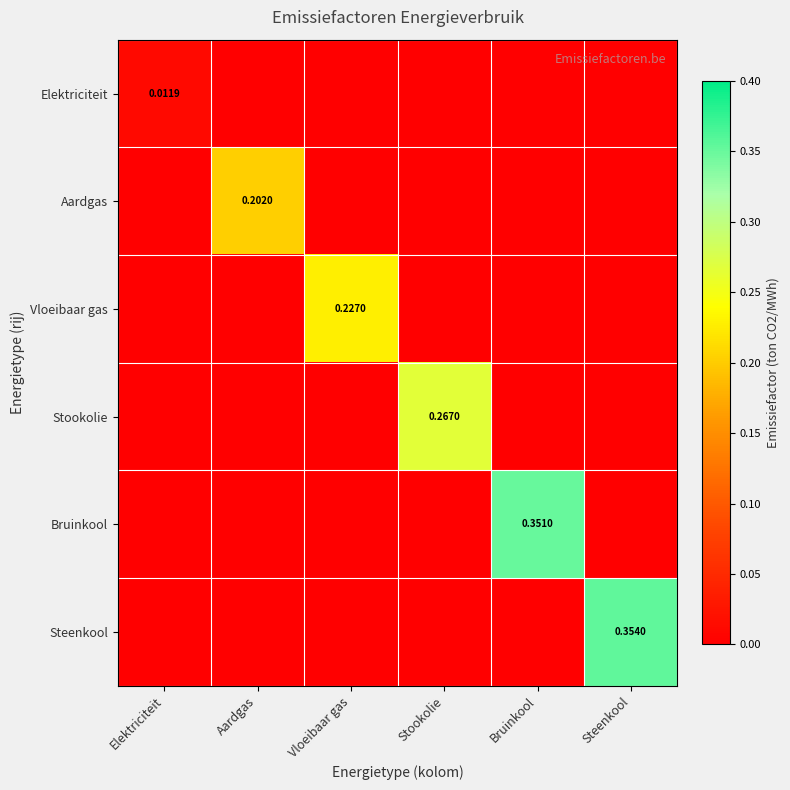

At which category does the chart reach its minimum across all series?

Aardgas